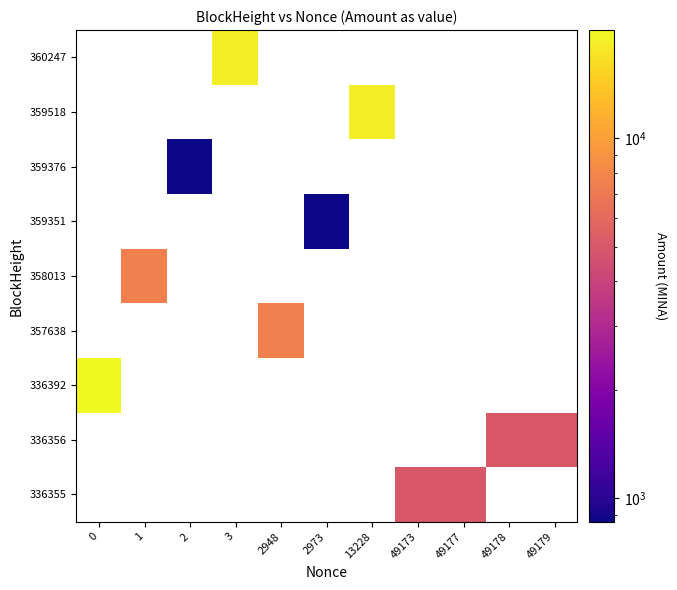

Which has a higher value, 13228 or 2?

13228